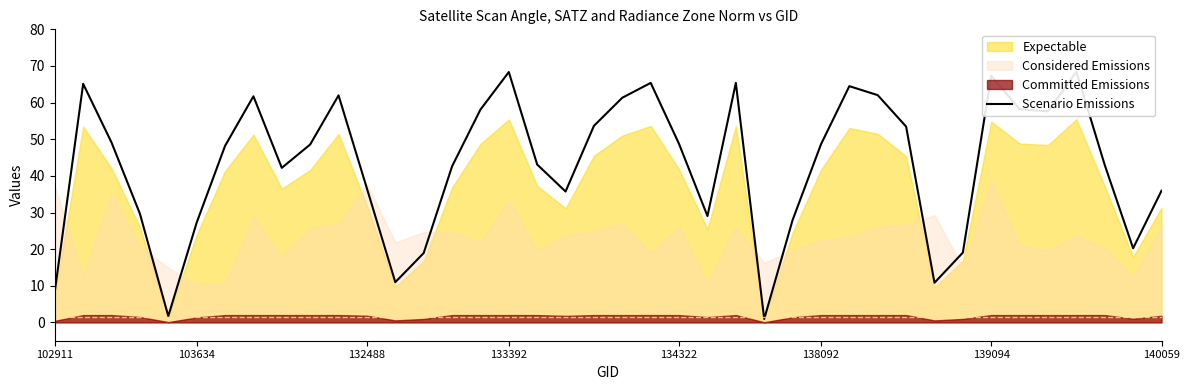

What is the change in value from 15 to 32?

-39.0